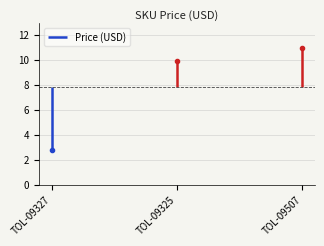

Count the number of categories in the chart.

3